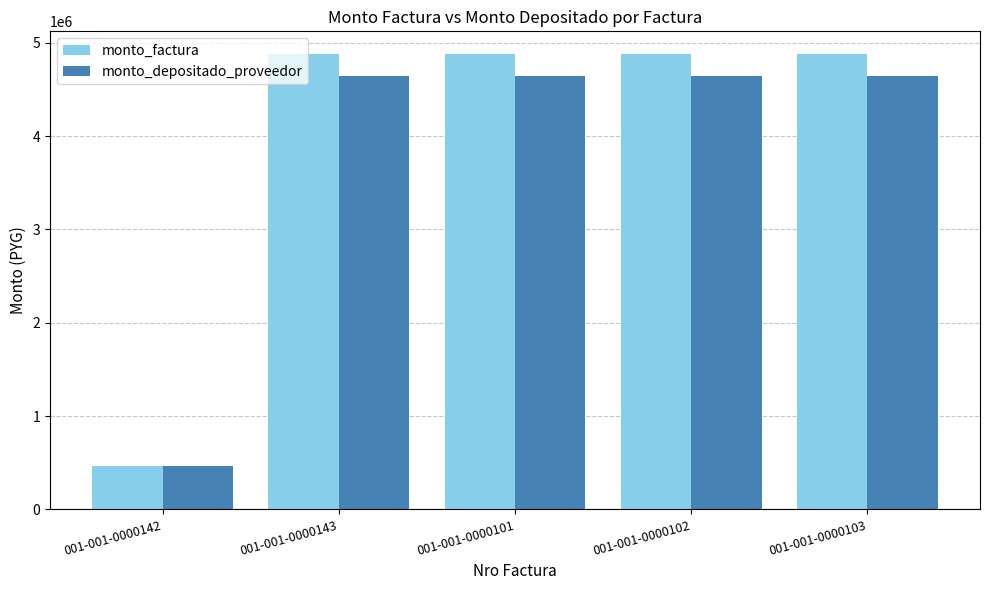

What are all the series names shown in the legend?

monto_factura, monto_depositado_proveedor